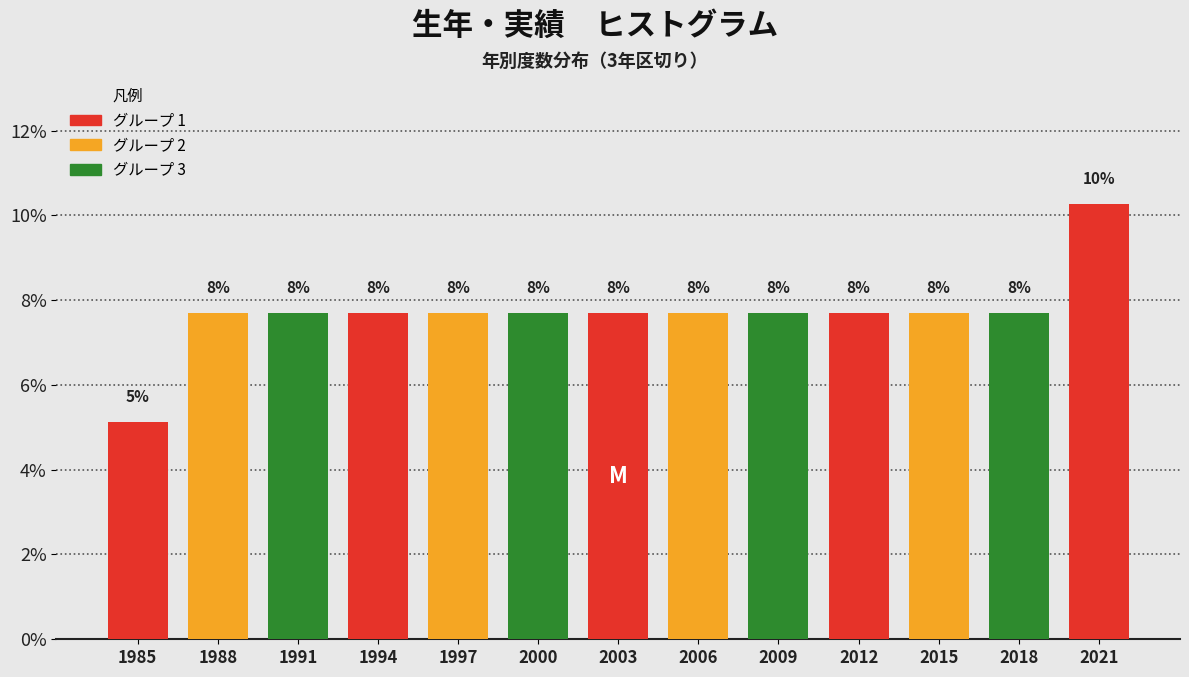

Are the bars horizontal?

No